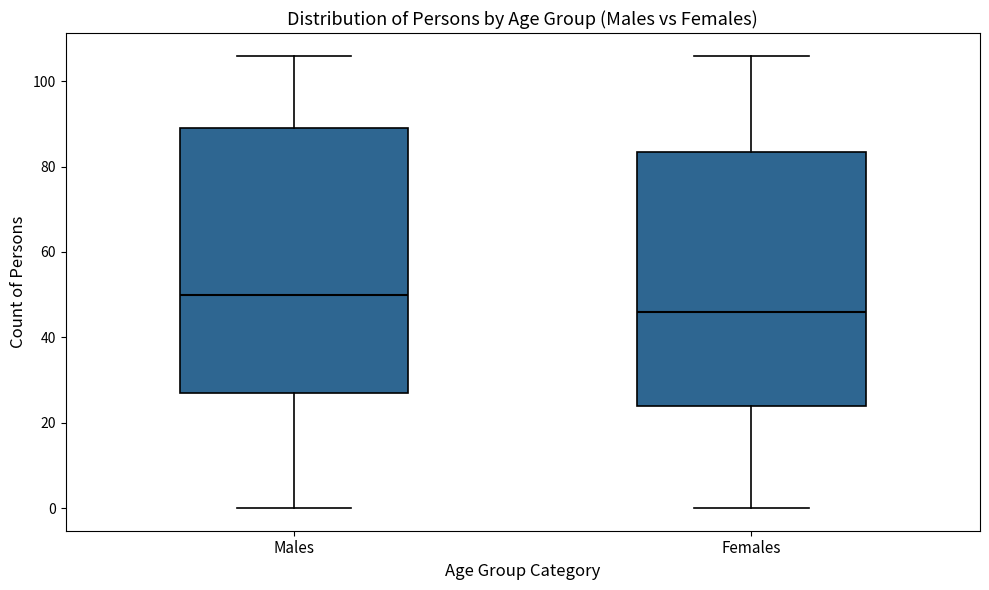

Reading left to right, read every box against the y-axis: the position of its median line, the range the box covers, and the ends of its whiskers. The values are not printed on the chart, so give them approximately, as read against the axis.

Males: median 50, box 28 to 90, whiskers 0 to 106
Females: median 46, box 24 to 84, whiskers 0 to 106